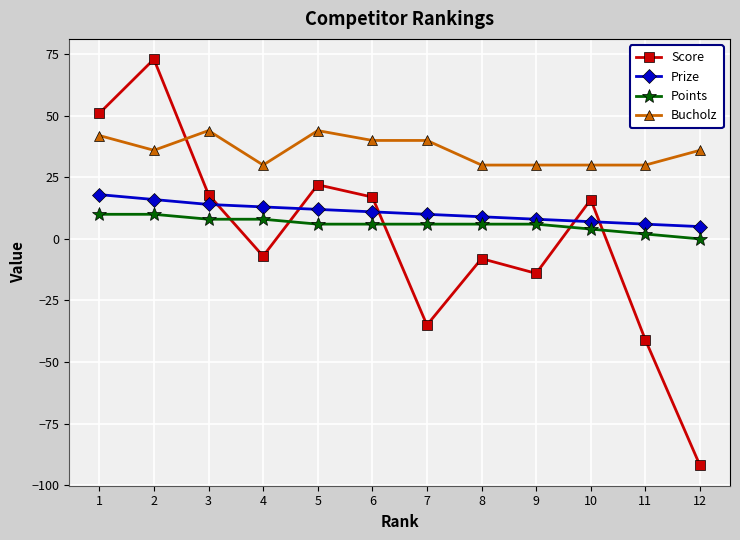

Count the Bucholz values in the range 30 to 42.

10